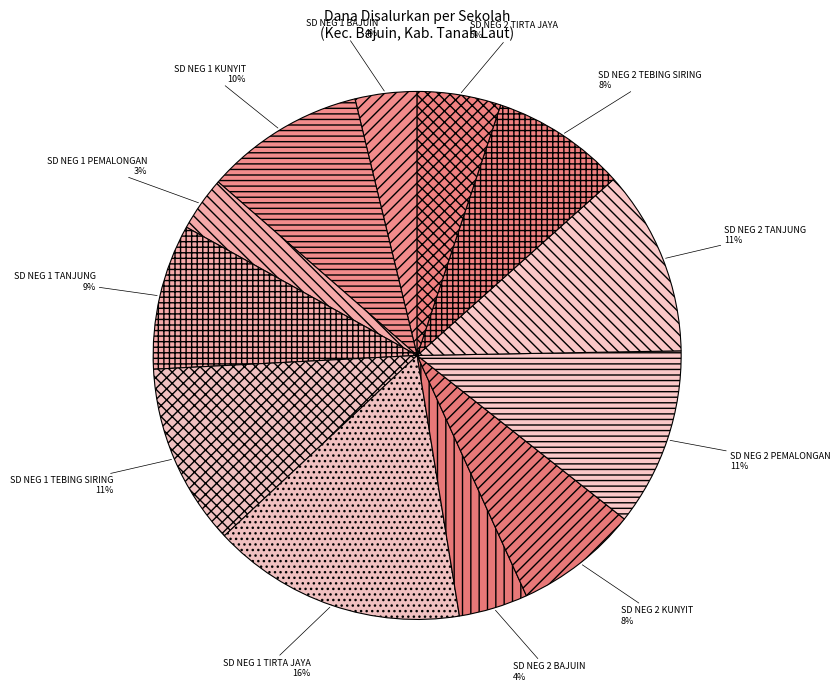

Is it true that SD NEG 1 TIRTA JAYA is 16% of the pie?

True